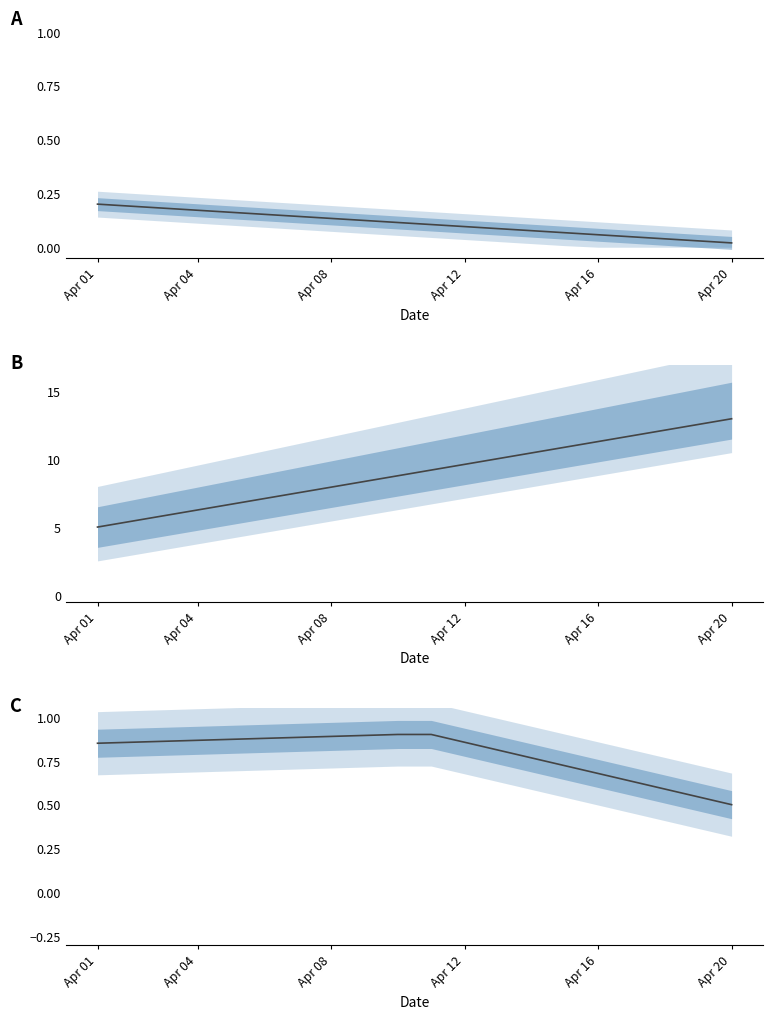

True or false: 23:30 and 0:00 intersect in this chart.

False